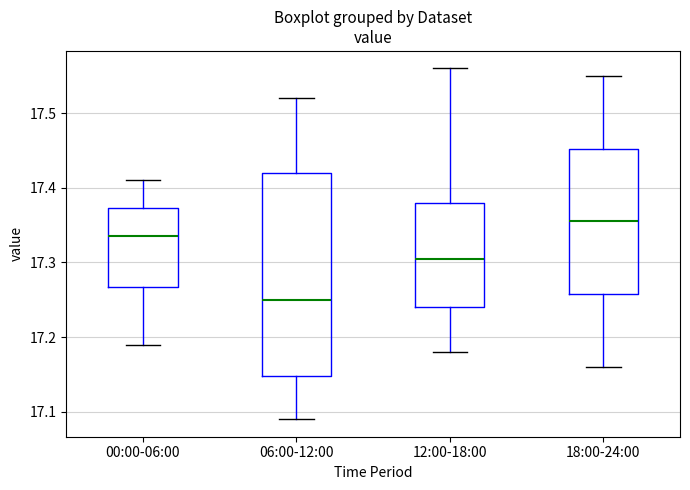

Which box's median line is the highest?

18:00-24:00